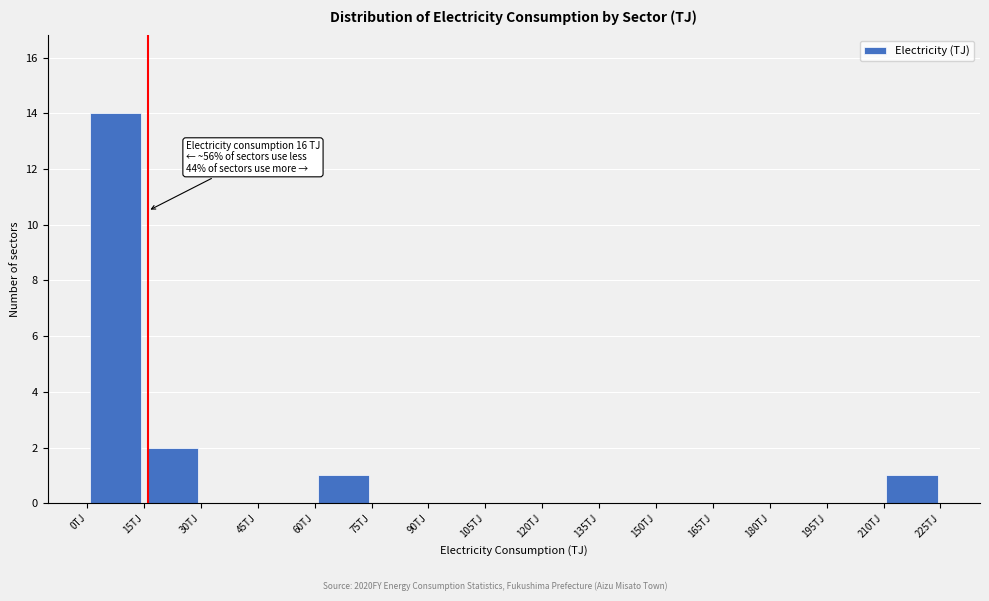

Which range on the x-axis has the tallest bar?

0 to 15